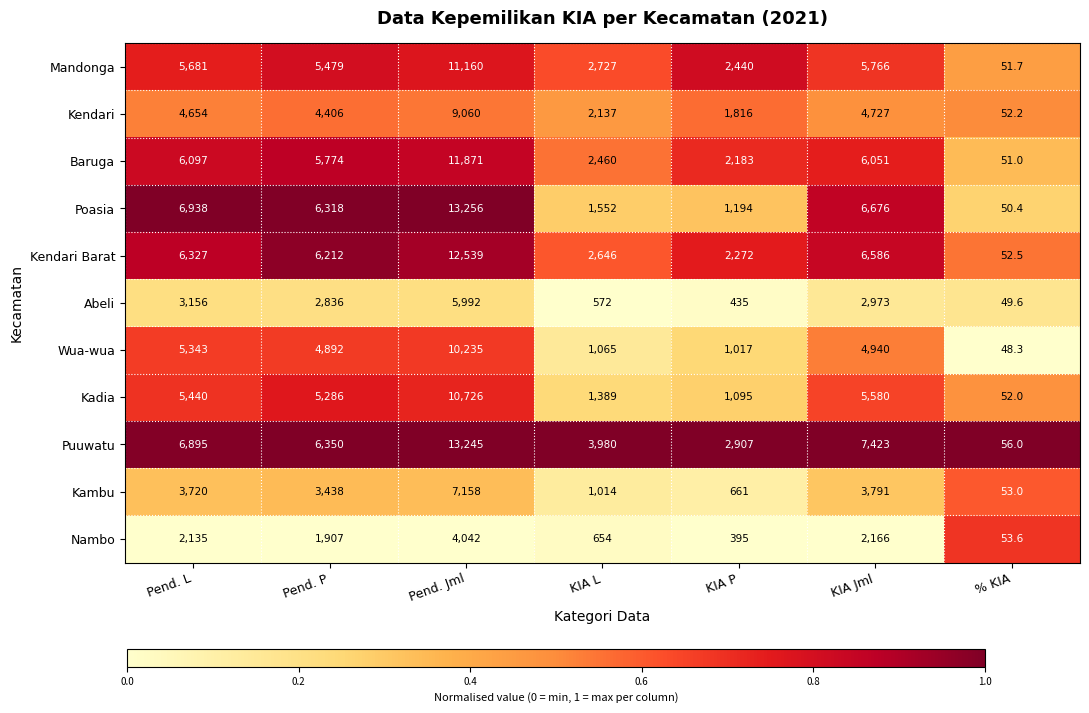

What is the difference between the second highest and second lowest values in the Abeli series?

2721.0